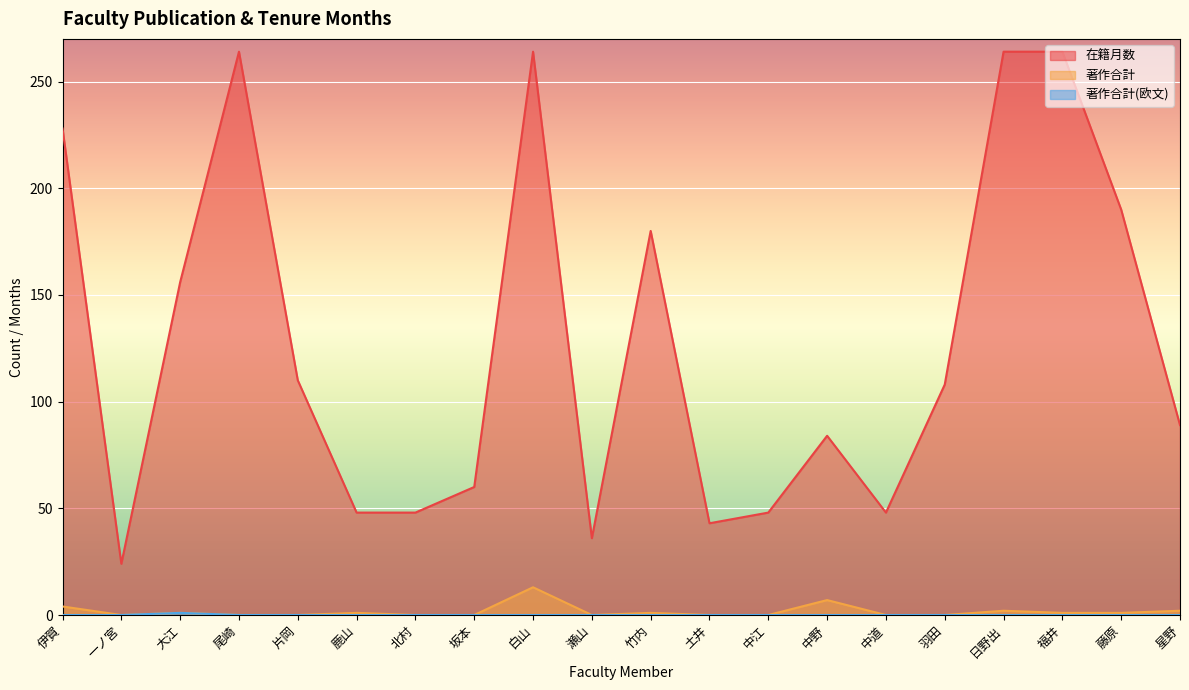

What is the greatest value displayed?

264